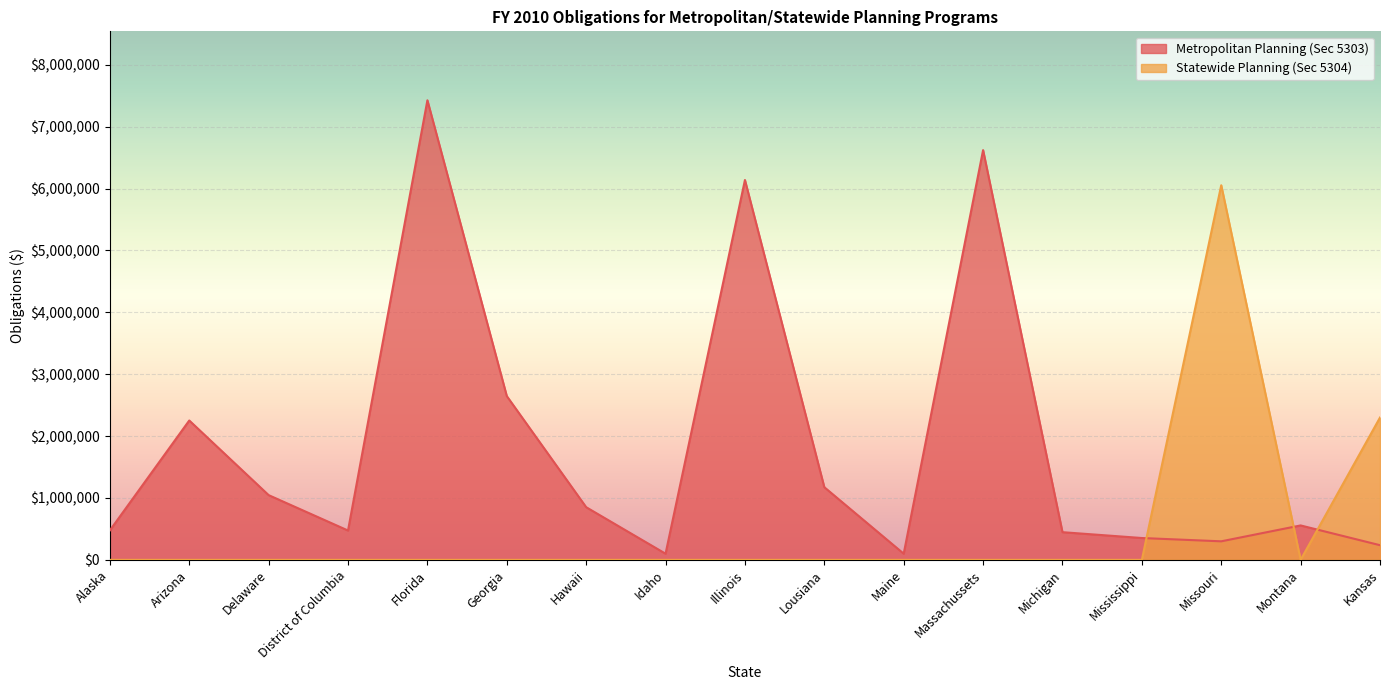

What is the spread (max minus min) of values at Illinois?

6137479